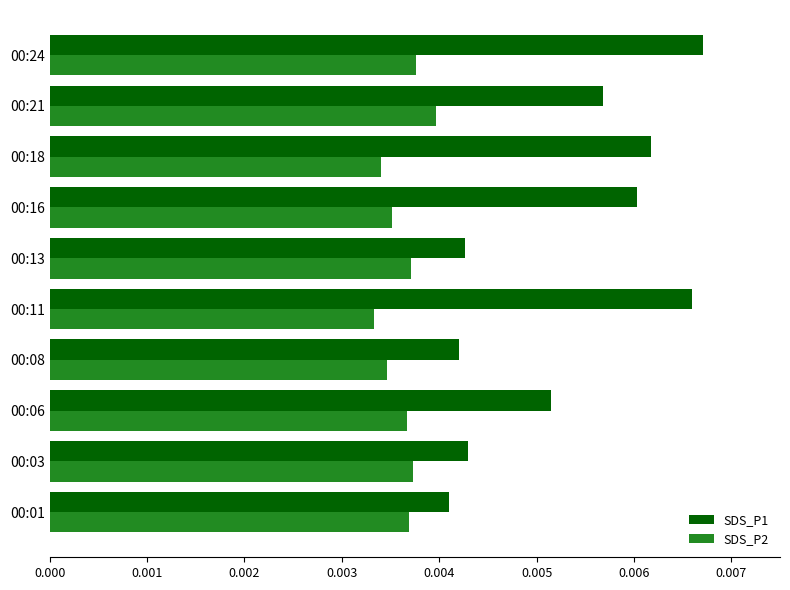

Which series has the largest total across all categories?

SDS_P1